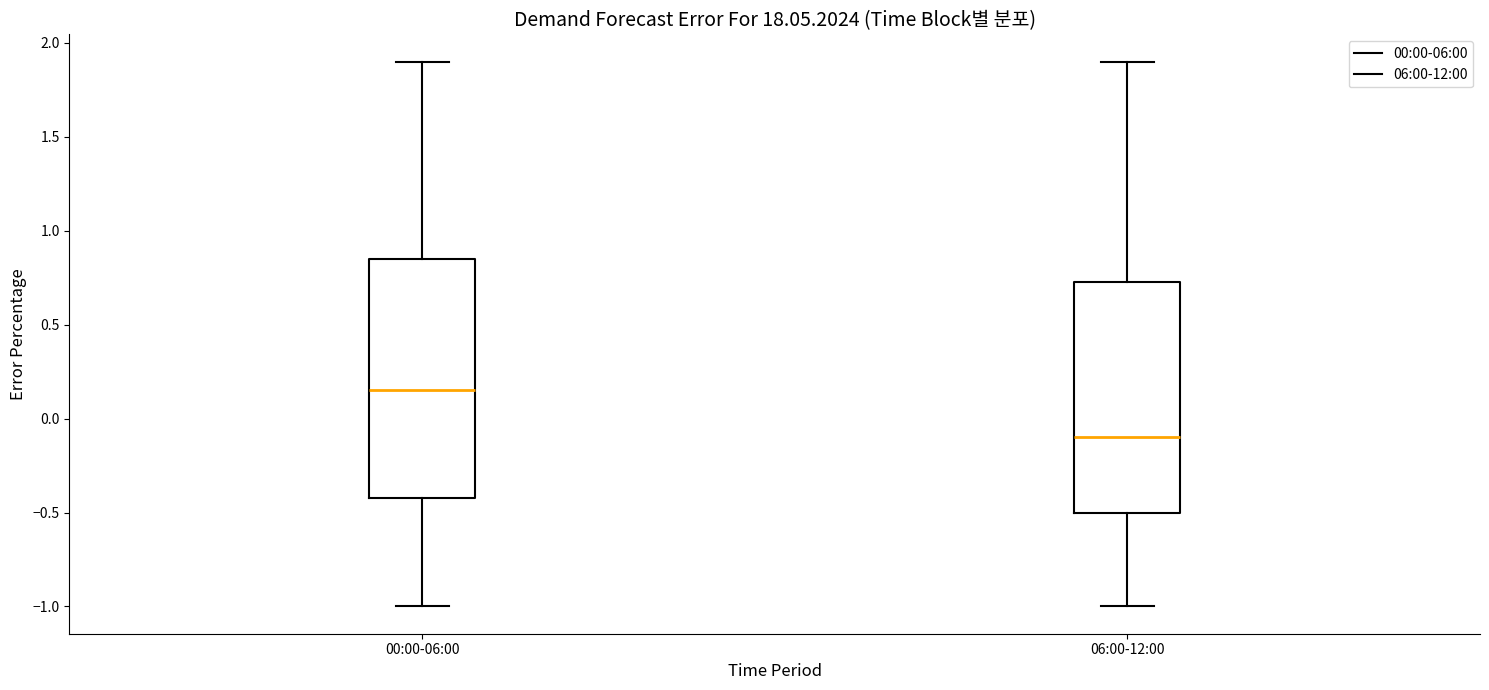

Reading left to right, read every box against the y-axis: the position of its median line, the range the box covers, and the ends of its whiskers. The values are not printed on the chart, so give them approximately, as read against the axis.

00:00-06:00: median 0.15, box -0.40 to 0.85, whiskers -1.00 to 1.90
06:00-12:00: median -0.10, box -0.50 to 0.75, whiskers -1.00 to 1.90